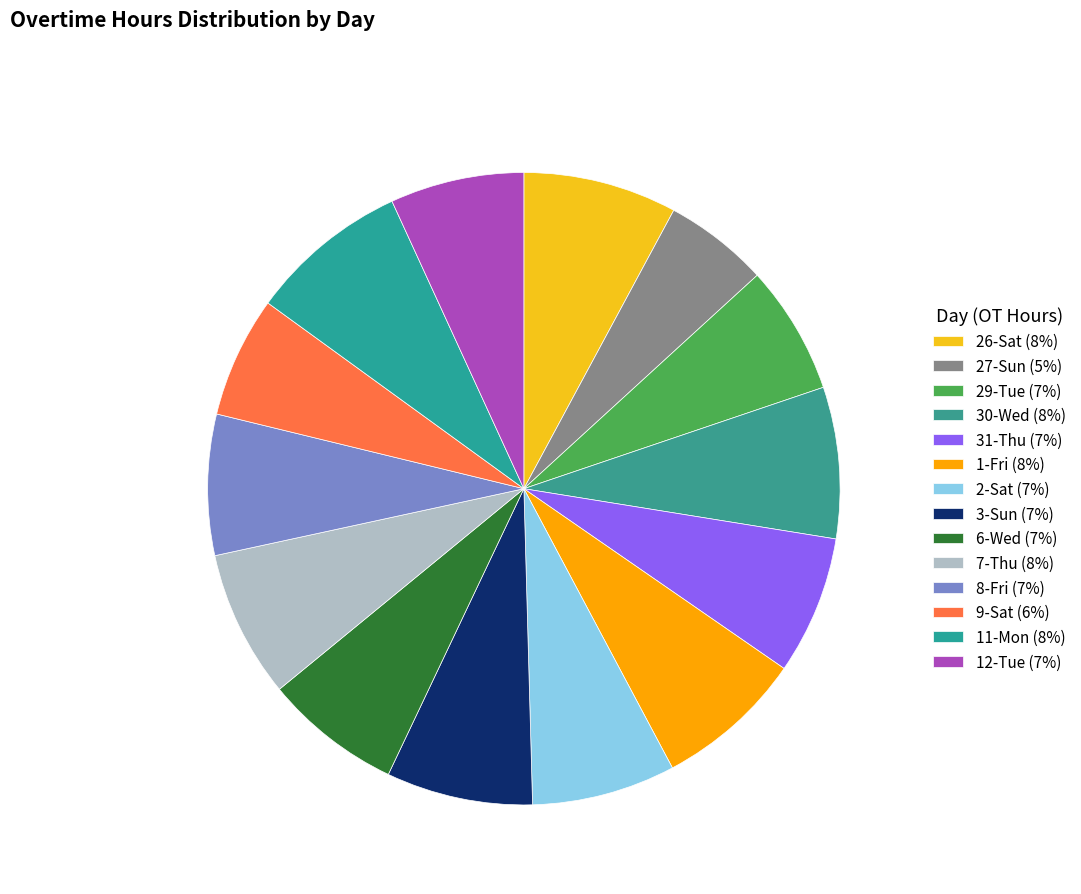

How many segments does this pie chart have?

14